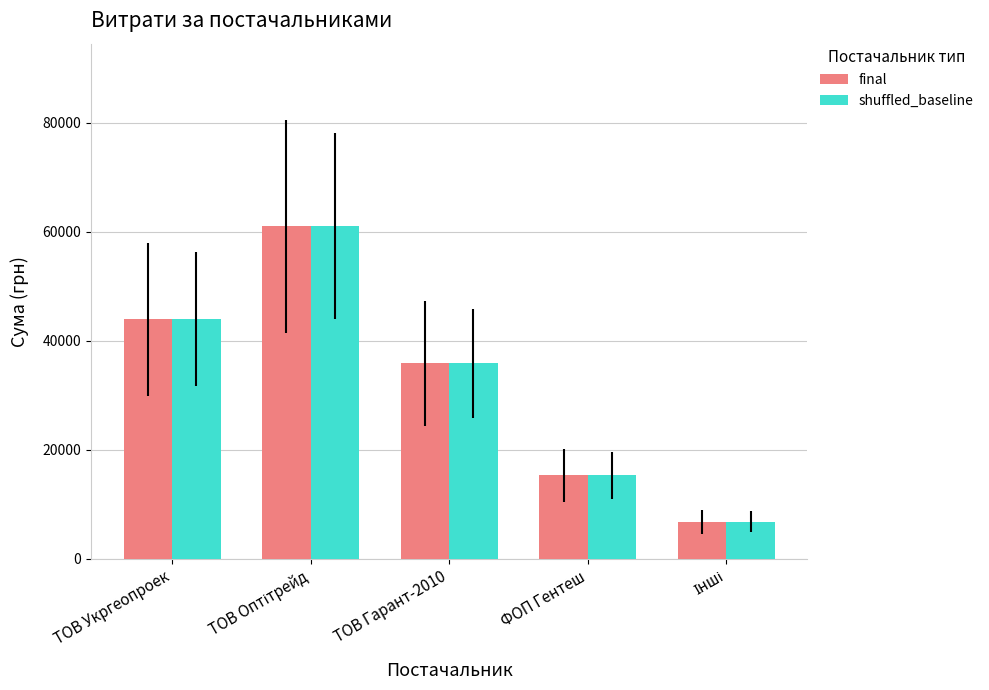

Reading left to right, what are all the values shown in this chart?

final: 43943.4	60974.0	35854.0	15266.0	6767.8
shuffled_baseline: 43943.4	60974.0	35854.0	15266.0	6767.8